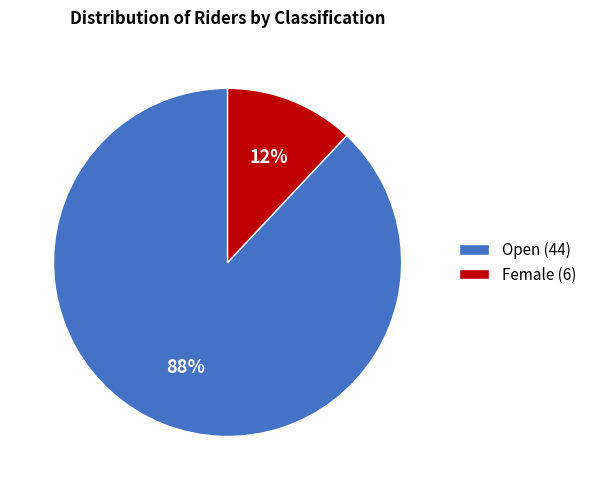

Which slice is the largest?

Open